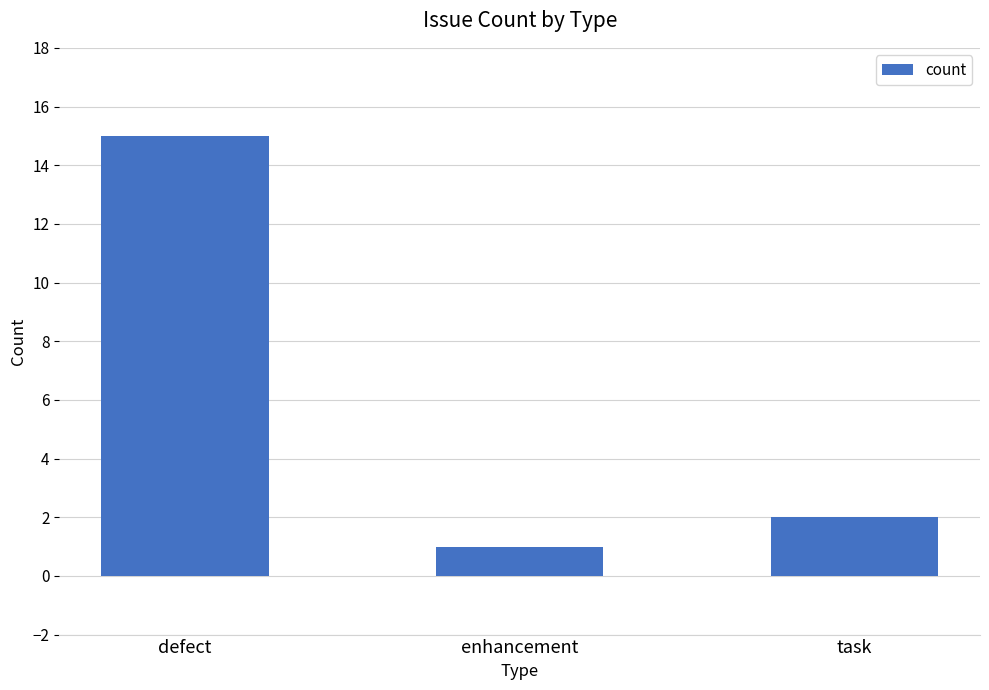

What is the minimum value shown in the chart?

1